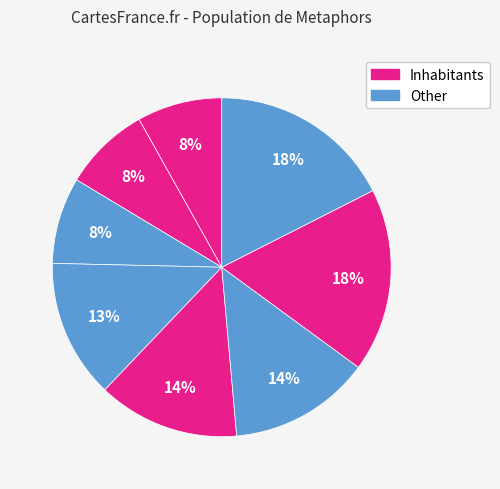

How many slices are in this pie chart?

8